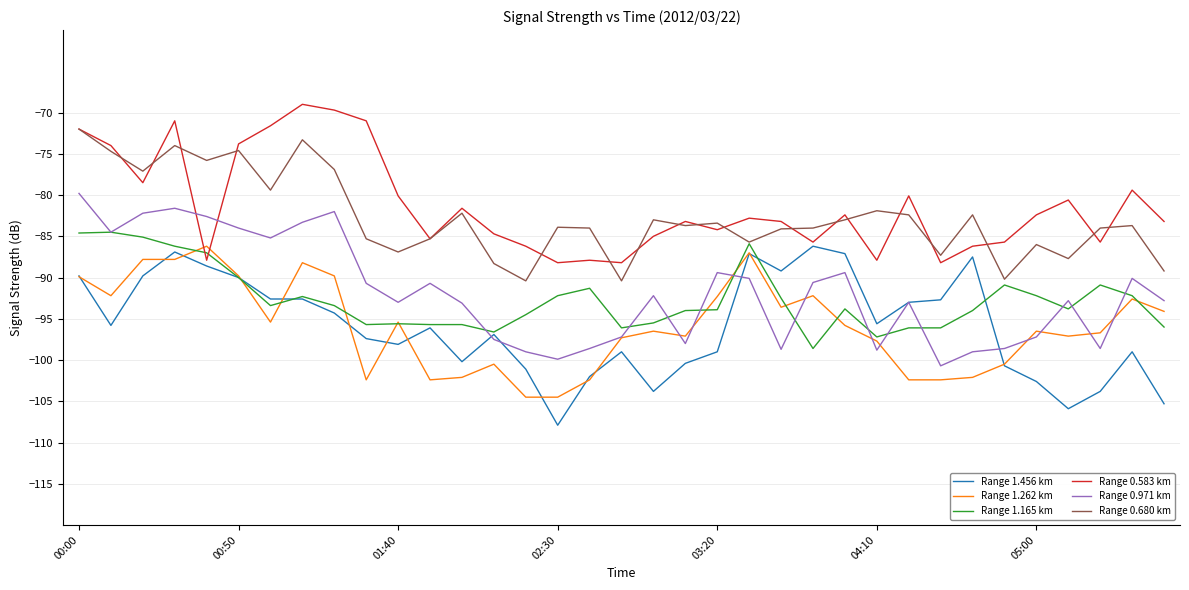

What is the highest value of the Range 0.680 km series?

-72.0